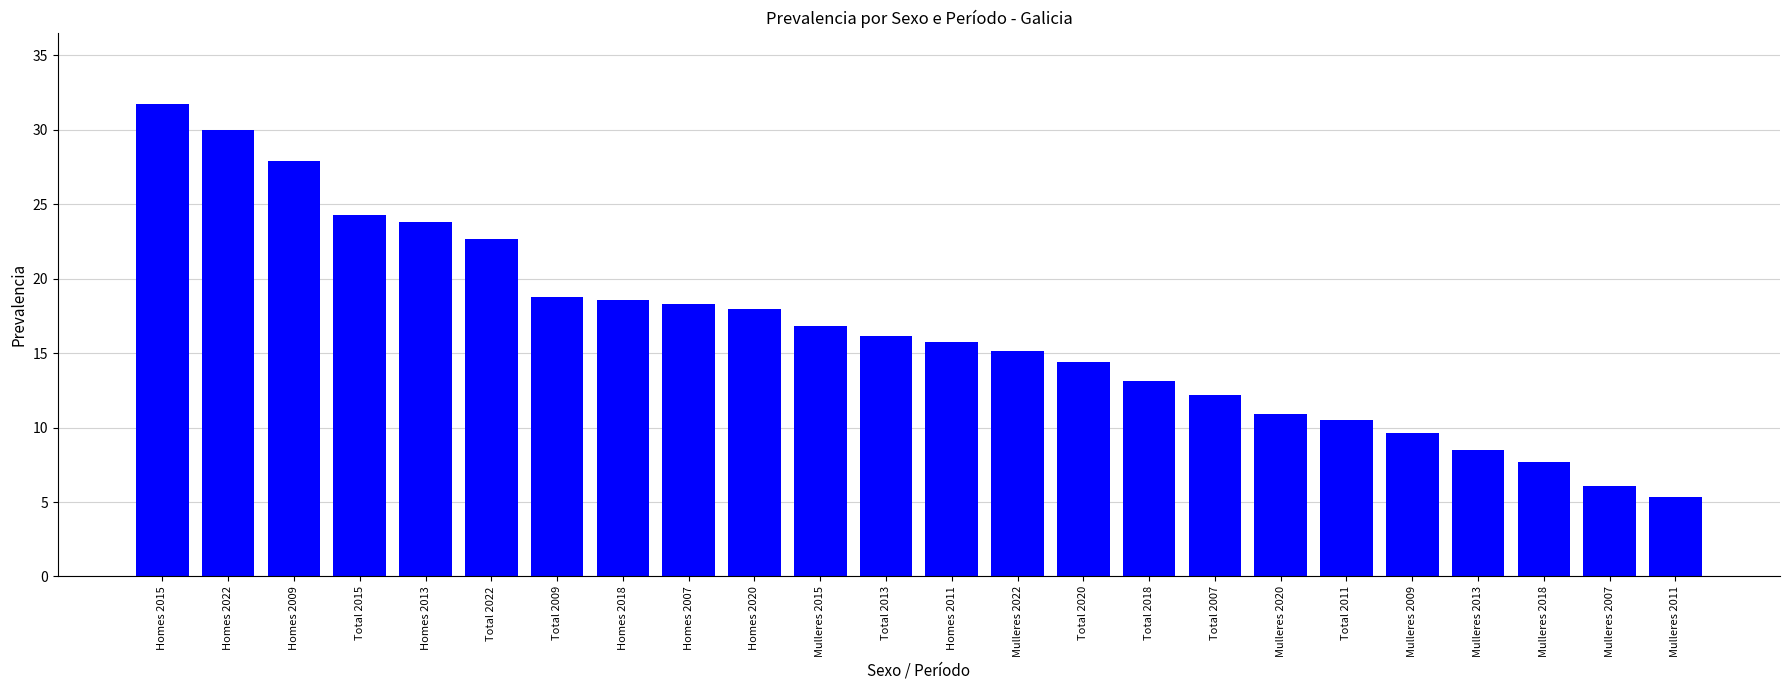

What is the change in value from Homes 2020 to Total 2011?

-7.4